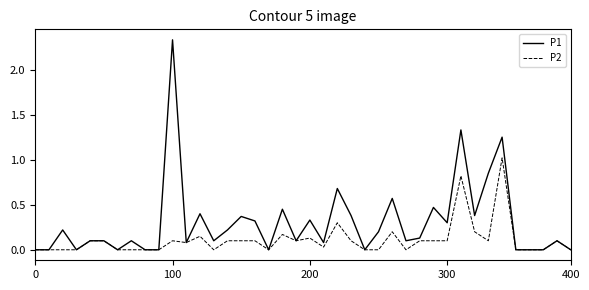

Which series has the largest total across all categories?

P1